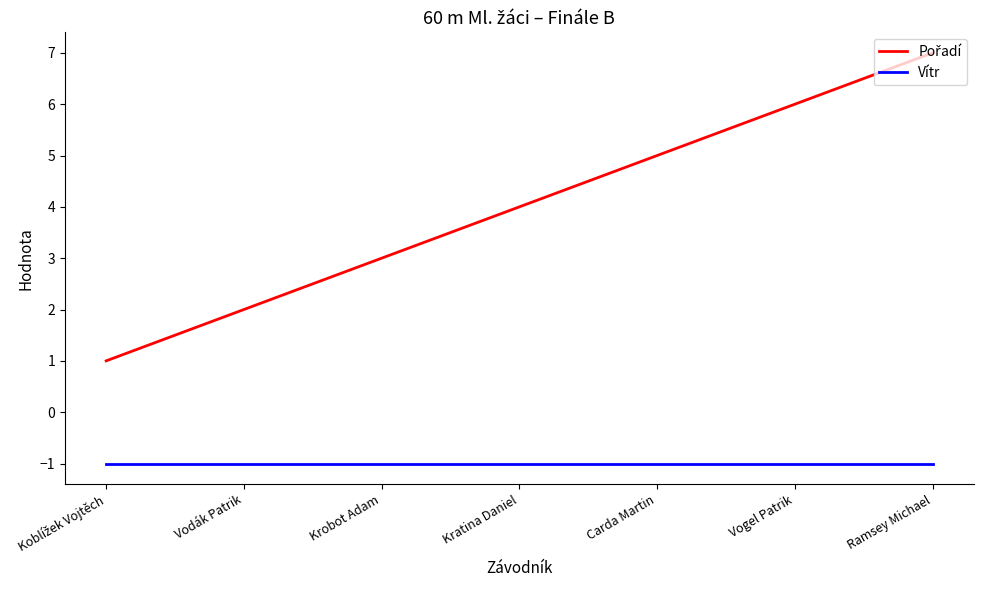

What is the greatest value displayed?

7